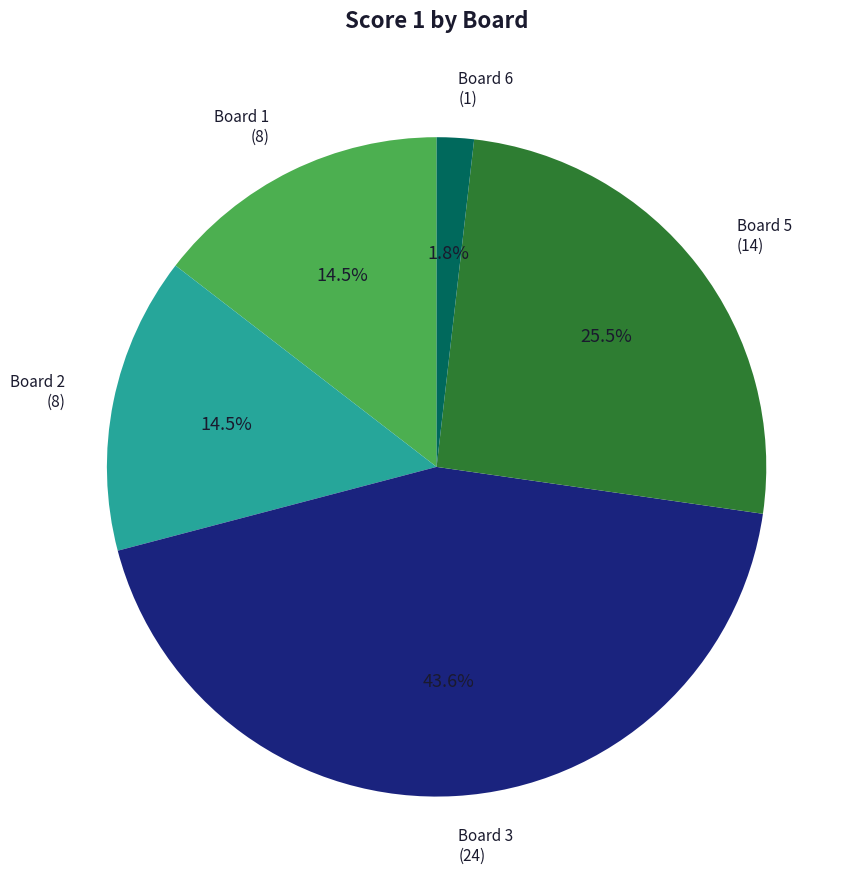

Is there any slice that represents more than half of the pie?

No